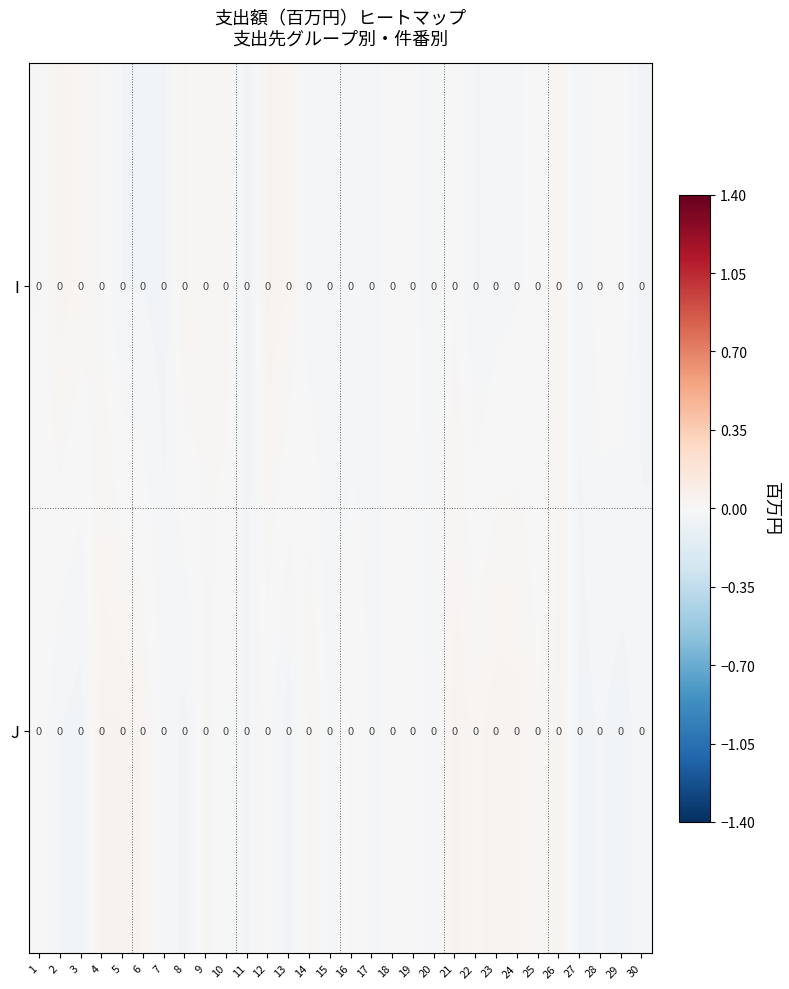

Reading left to right, what are all the values shown in this chart?

I: 1=0.0	2=0.0	3=0.0	4=0.0	5=0.0	6=0.0	7=0.0	8=0.0	9=0.0	10=0.0	11=0.0	12=0.0	13=0.0	14=0.0	15=0.0	16=0.0	17=0.0	18=0.0	19=0.0	20=0.0	21=0.0	22=0.0	23=0.0	24=0.0	25=0.0	26=0.0	27=0.0	28=0.0	29=0.0	30=0.0
J: 1=0.0	2=0.0	3=0.0	4=0.0	5=0.0	6=0.0	7=0.0	8=0.0	9=0.0	10=0.0	11=0.0	12=0.0	13=0.0	14=0.0	15=0.0	16=0.0	17=0.0	18=0.0	19=0.0	20=0.0	21=0.0	22=0.0	23=0.0	24=0.0	25=0.0	26=0.0	27=0.0	28=0.0	29=0.0	30=0.0